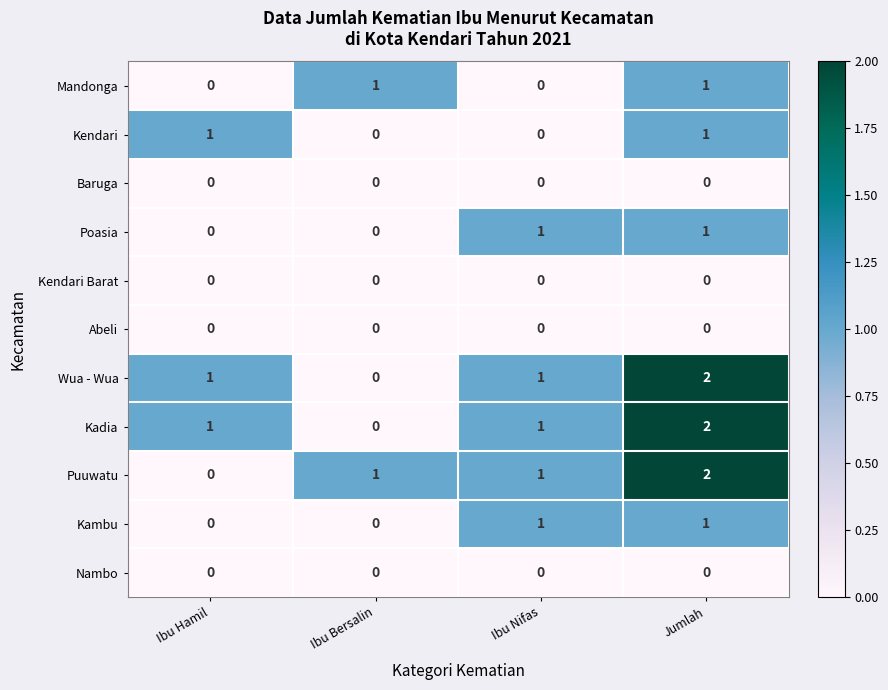

At which category is the sum across all series the highest?

Jumlah